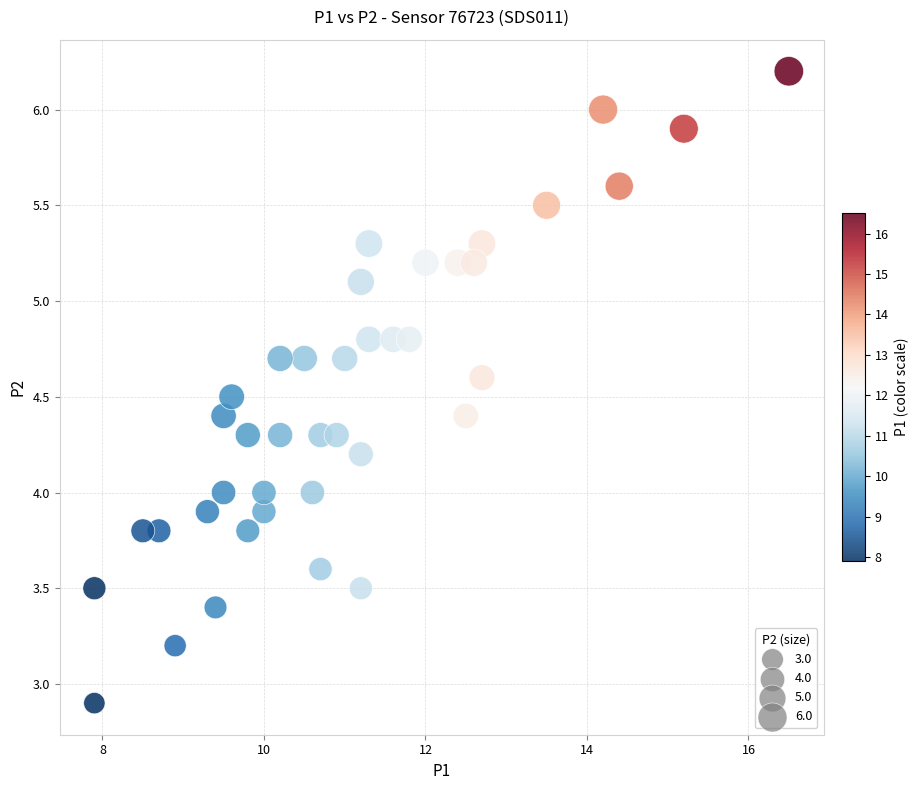

What is the range of Y values (max minus min)?

3.3